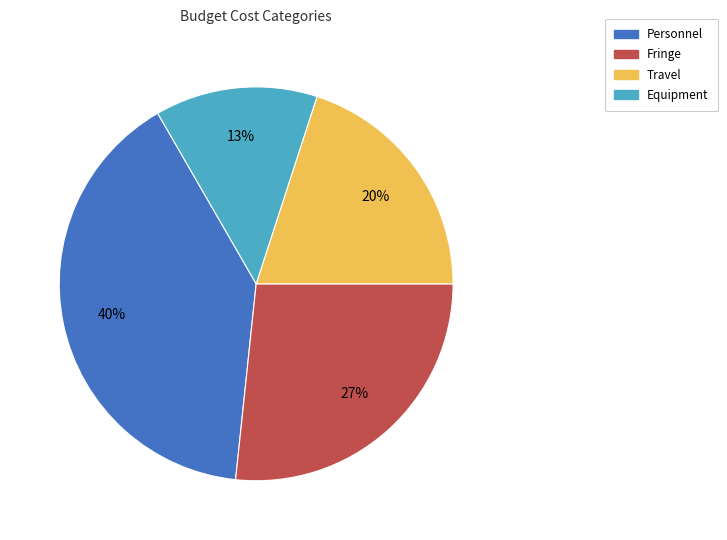

The Travel slice represents 25% of the pie. True or false?

False